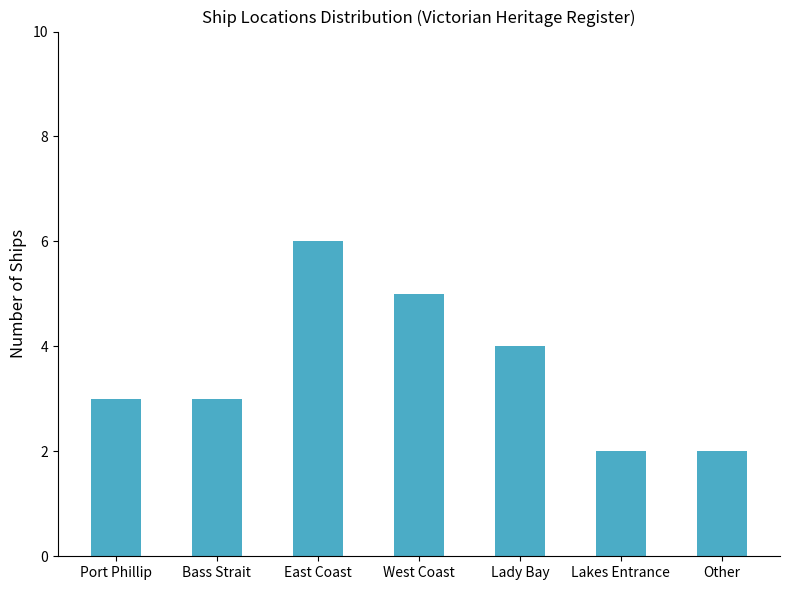

What is the difference between the maximum and second lowest values?

4